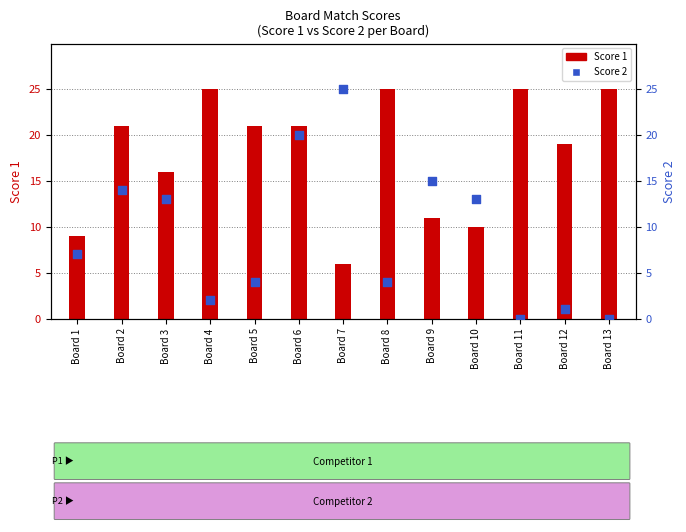

Which series has the widest spread of Y values?

Score 2